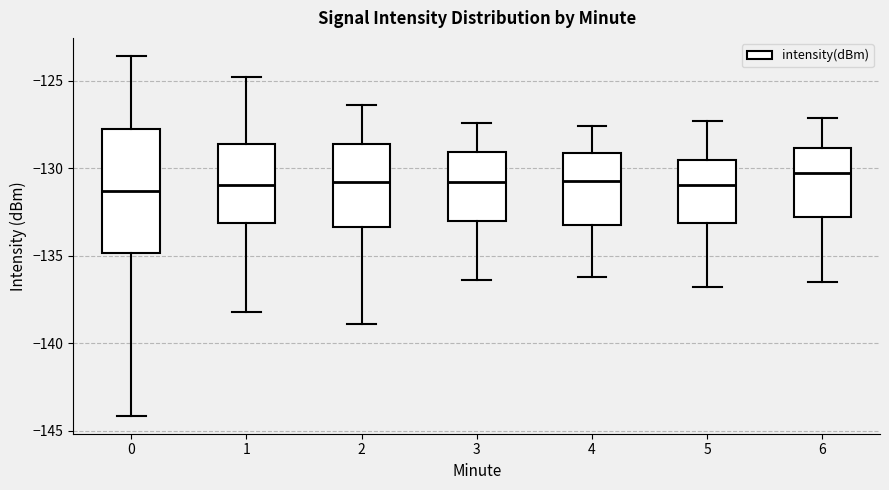

Reading left to right, transcribe this box plot: for each box, give where its median line is, the range the box spans, and where its two whiskers end, as read against the y-axis. The values are not printed on the chart, so give them approximately, as read against the axis.

0: median -131.5, box -135.0 to -127.5, whiskers -144.0 to -123.5
1: median -131.0, box -133.0 to -128.5, whiskers -138.0 to -125.0
2: median -131.0, box -133.5 to -128.5, whiskers -139.0 to -126.5
3: median -131.0, box -133.0 to -129.0, whiskers -136.5 to -127.5
4: median -130.5, box -133.0 to -129.0, whiskers -136.0 to -127.5
5: median -131.0, box -133.0 to -129.5, whiskers -137.0 to -127.5
6: median -130.0, box -133.0 to -129.0, whiskers -136.5 to -127.0